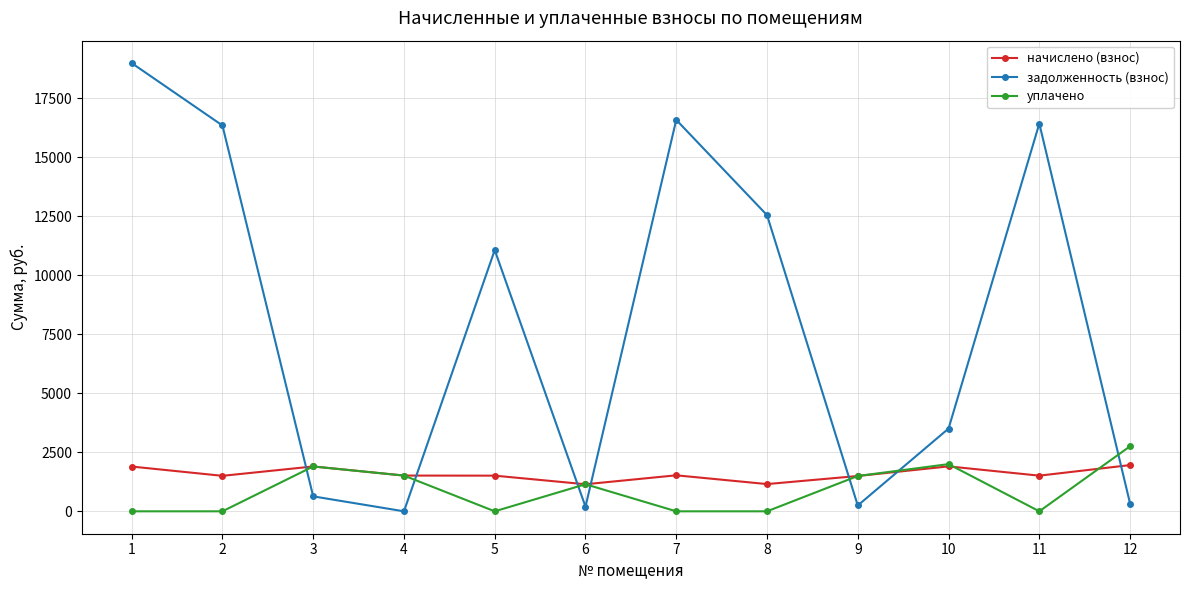

True or false: задолженность (взнос) and уплачено intersect in this chart.

True